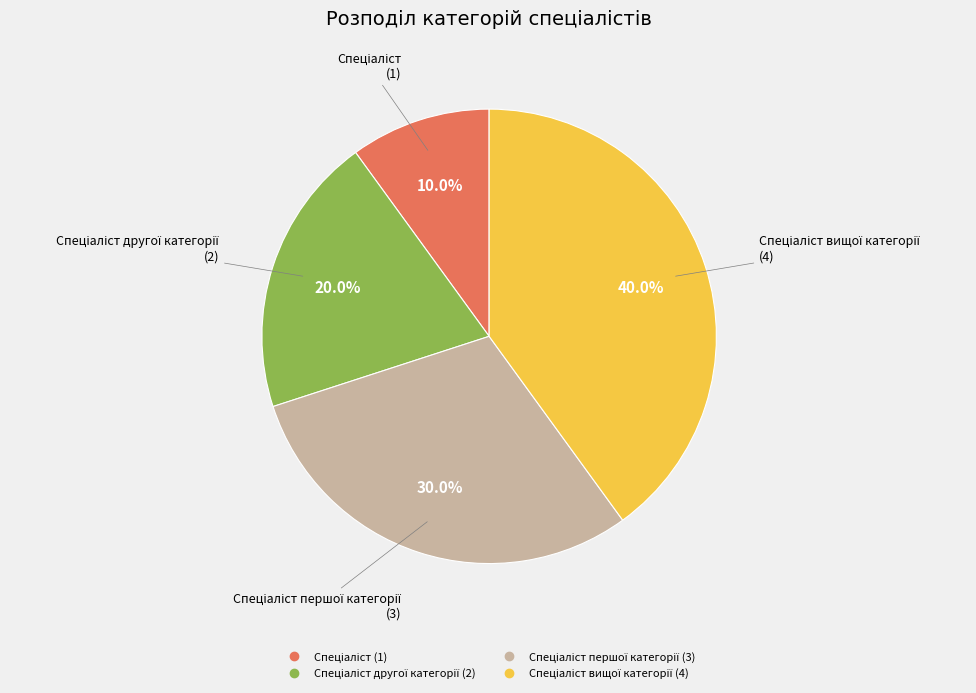

Is there any slice that represents more than half of the pie?

No